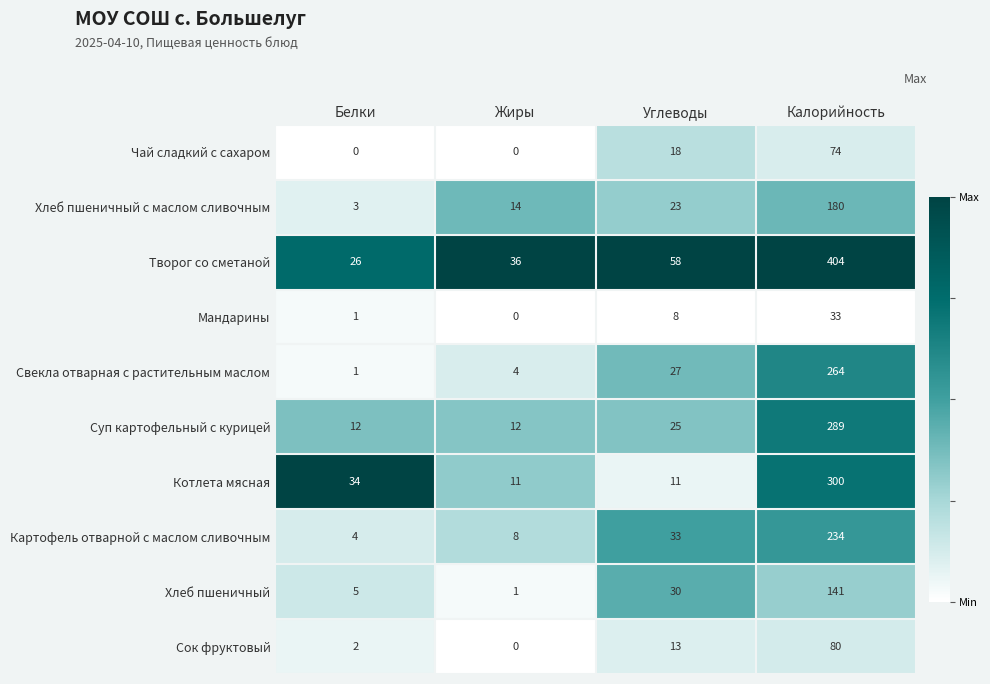

What is the greatest value displayed?

404